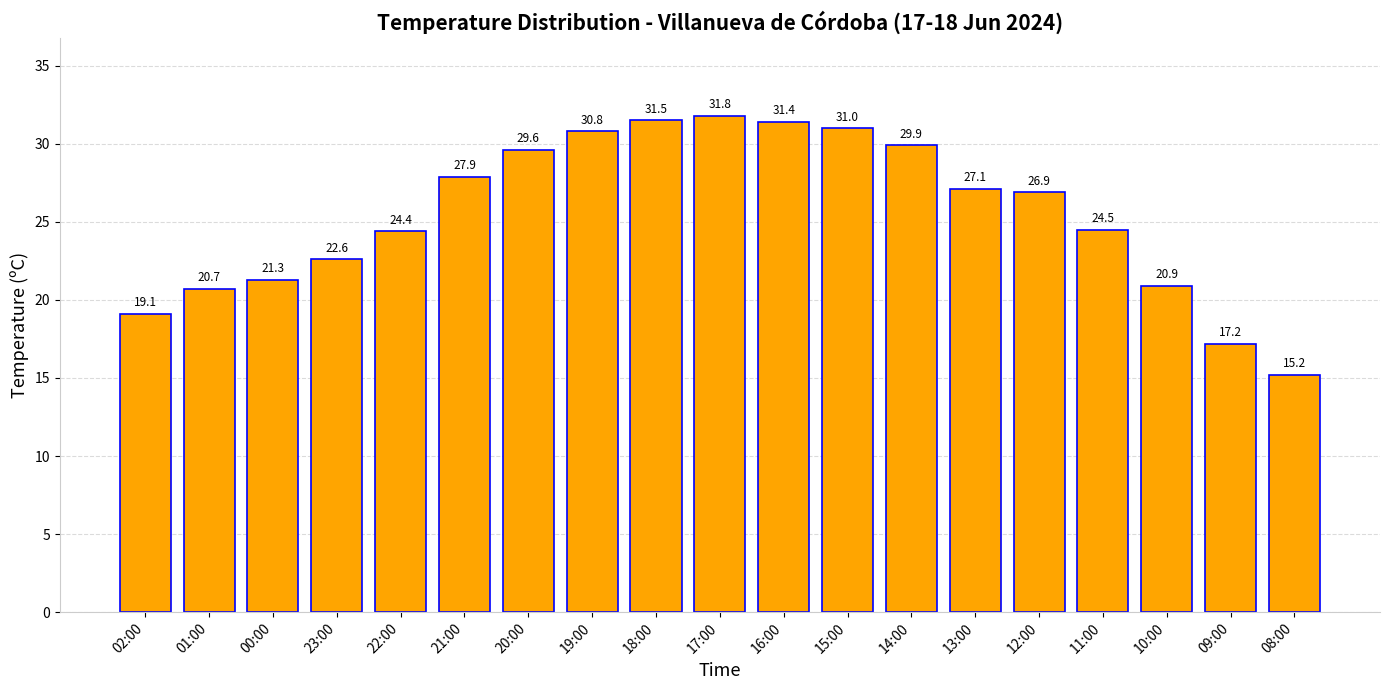

Reading left to right, transcribe all the data shown in this chart.

02:00=19.1	01:00=20.7	00:00=21.3	23:00=22.6	22:00=24.4	21:00=27.9	20:00=29.6	19:00=30.8	18:00=31.5	17:00=31.8	16:00=31.4	15:00=31.0	14:00=29.9	13:00=27.1	12:00=26.9	11:00=24.5	10:00=20.9	09:00=17.2	08:00=15.2